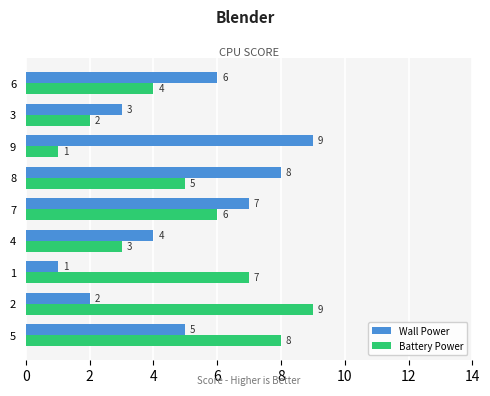

What is the difference between the highest and lowest values at 4?

1